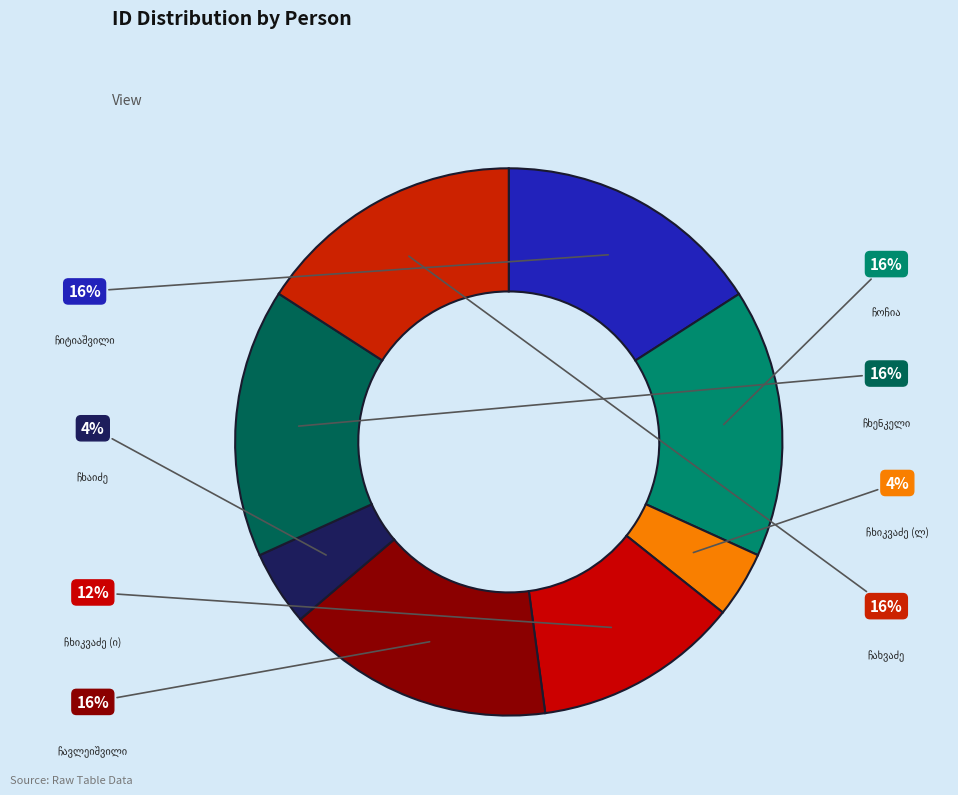

To the nearest percent, what is the difference between the largest and smallest slice percentages?

12%